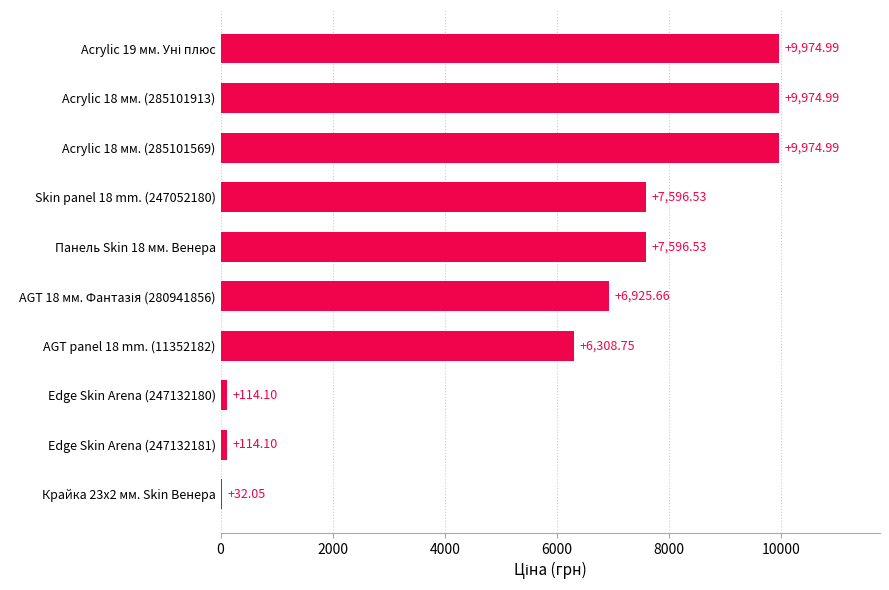

Are the bars horizontal?

Yes